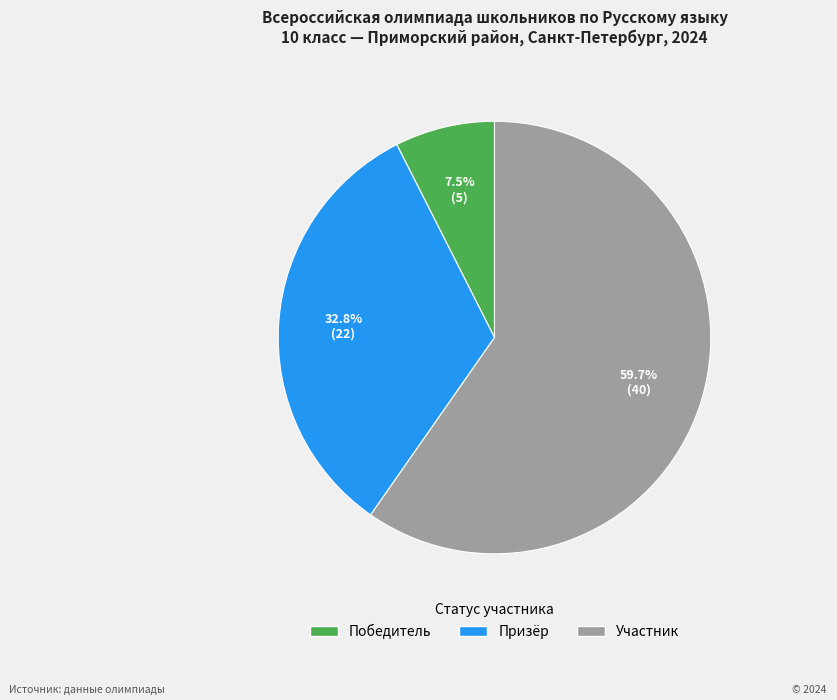

The Победитель slice represents 2% of the pie. True or false?

False